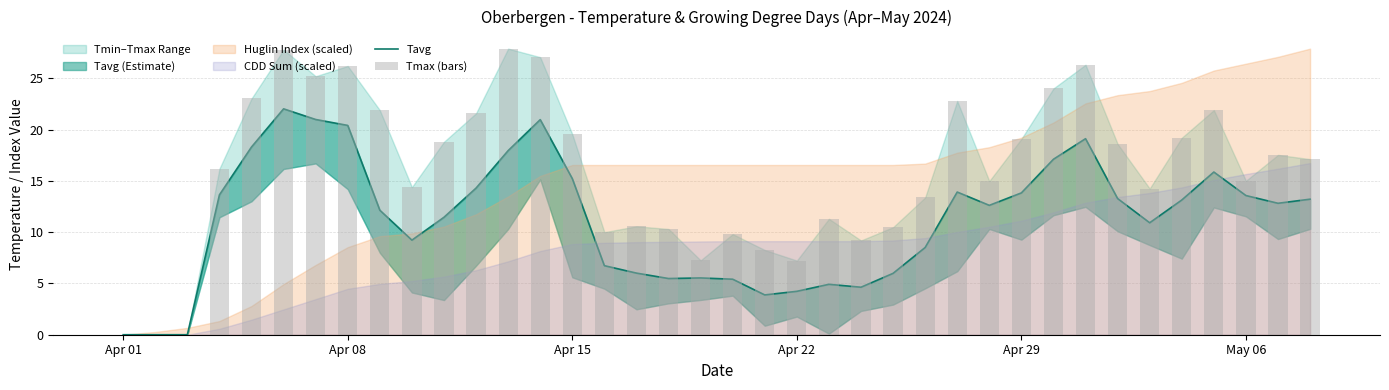

At which label does Tmax (bars) reach its minimum?

Apr 01